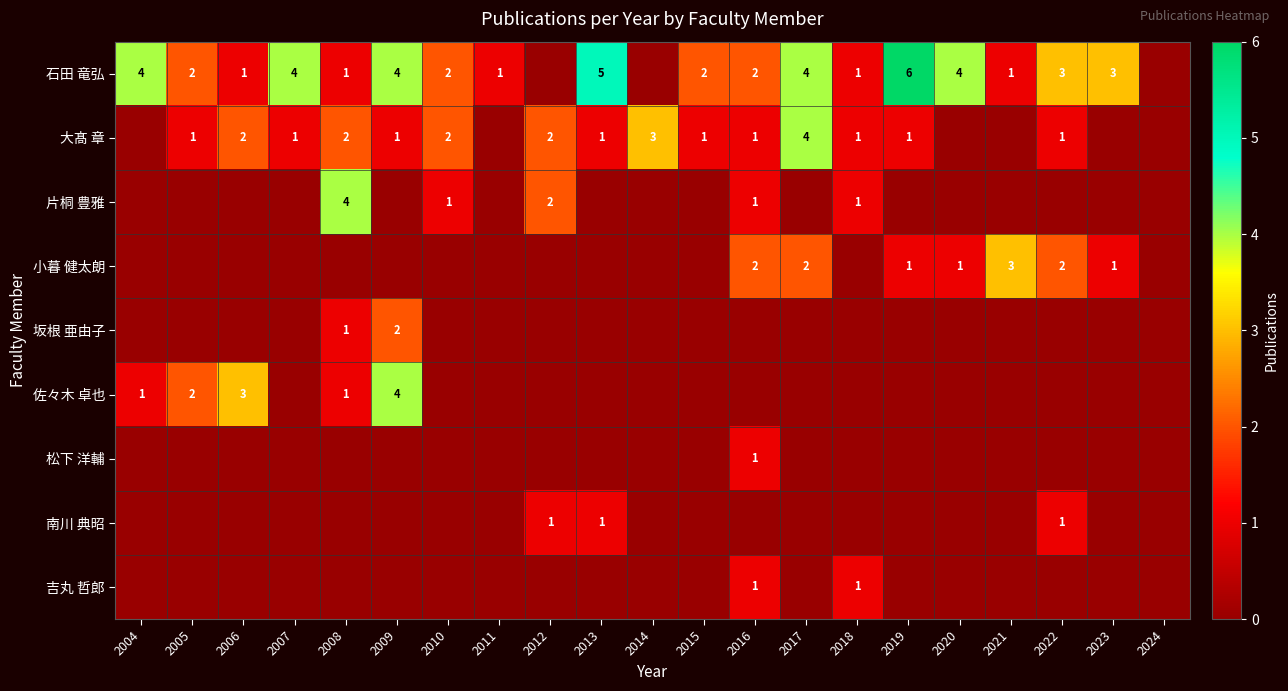

What is the total value across all series at 2009?

11